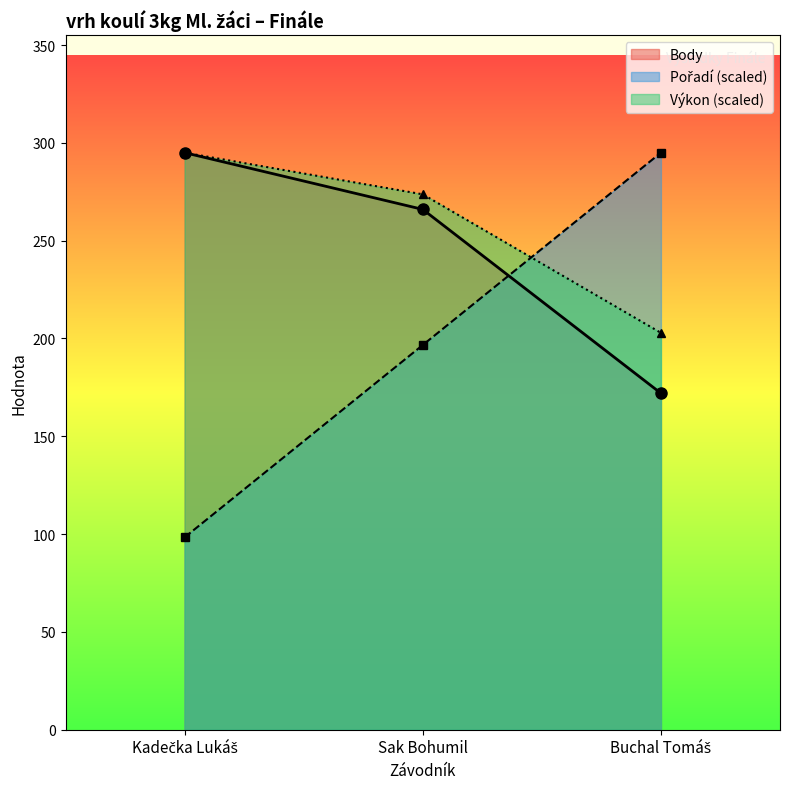

How many lines are shown in the chart?

3